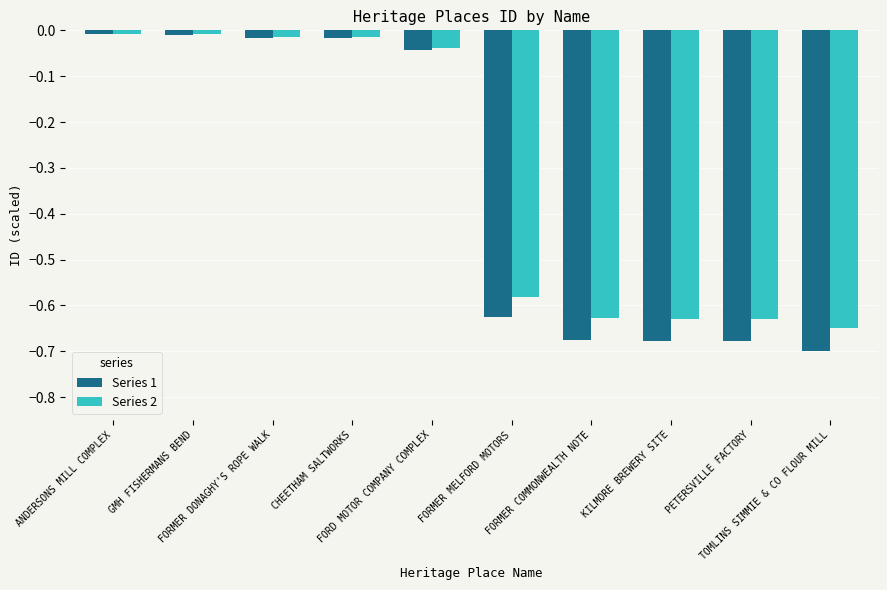

What is the sum of all Series 2 values?

-3.2